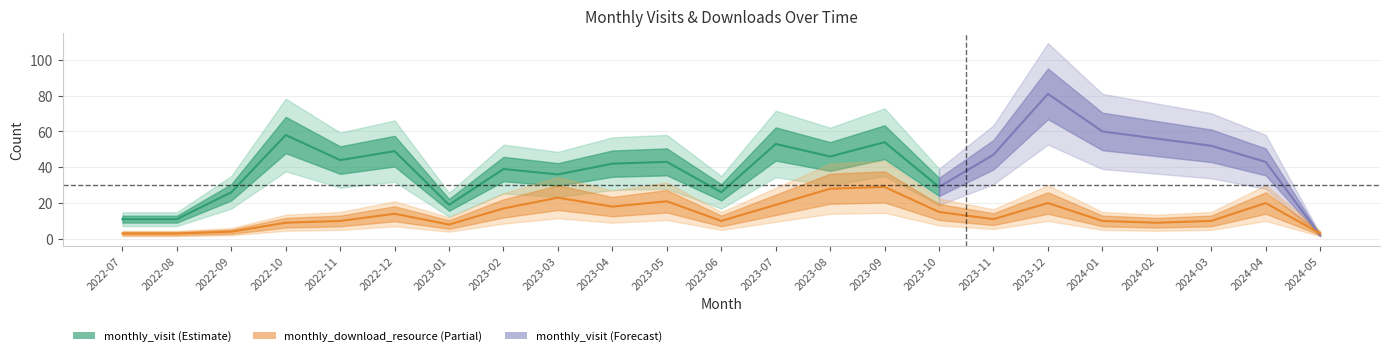

How many data points are less than 11?

11